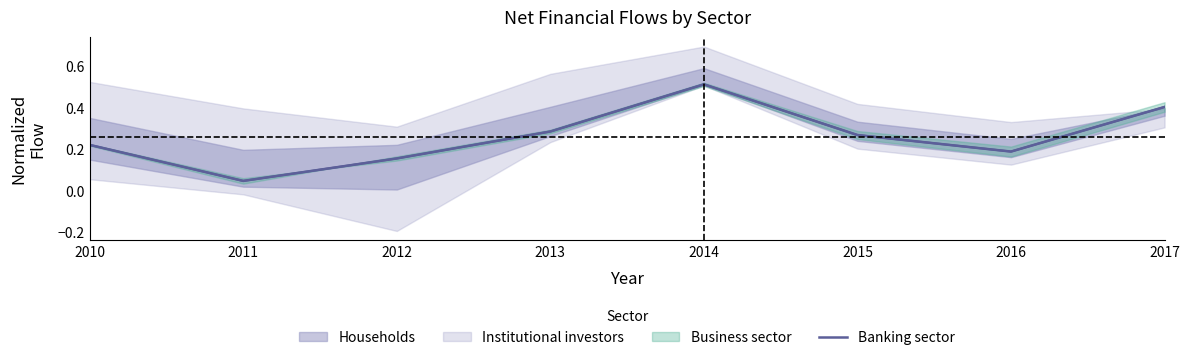

Which has a higher value, 2012 or 2016?

2016